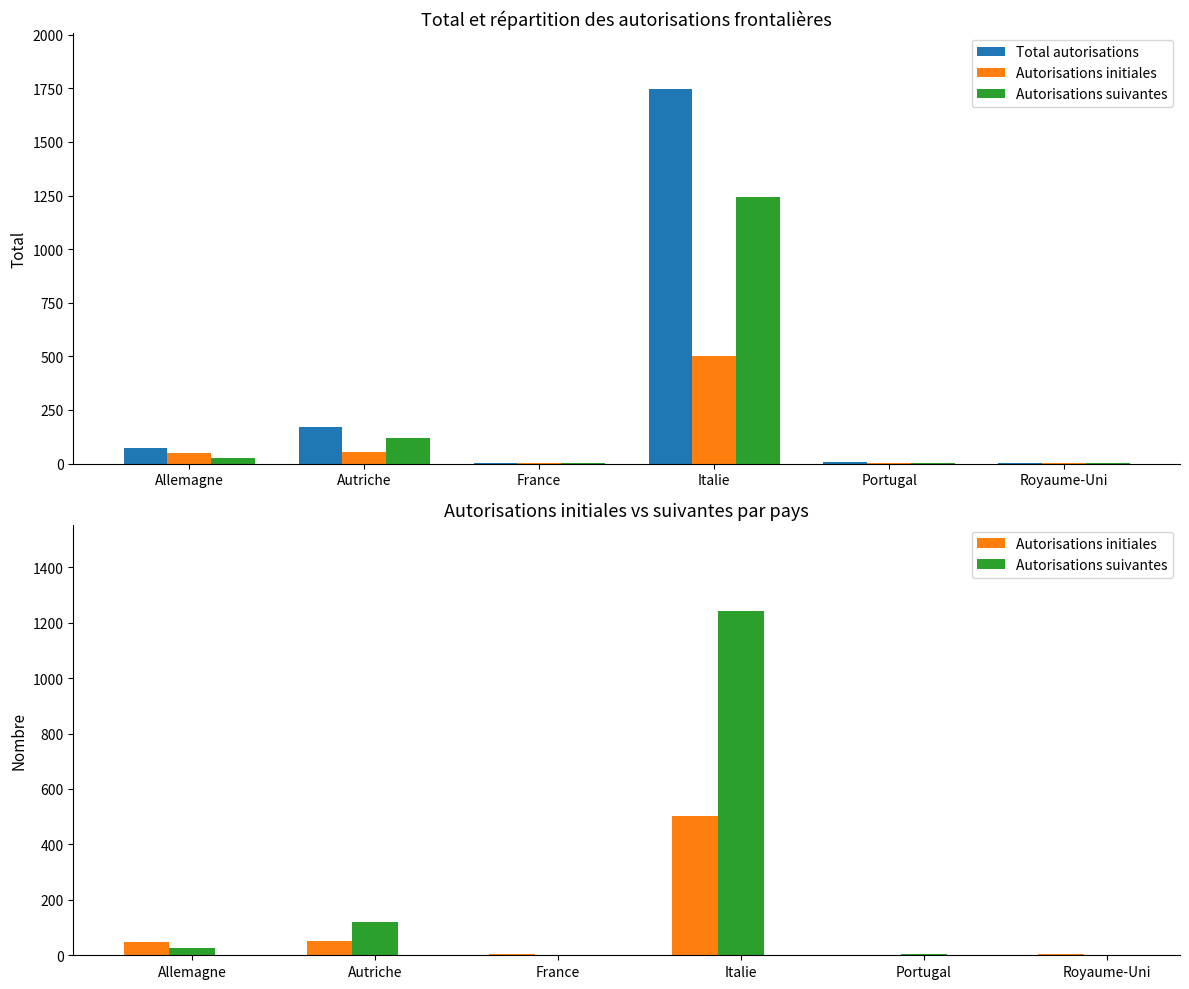

List the series in order of their overall mean, highest first.

Total autorisations, Autorisations suivantes, Autorisations initiales